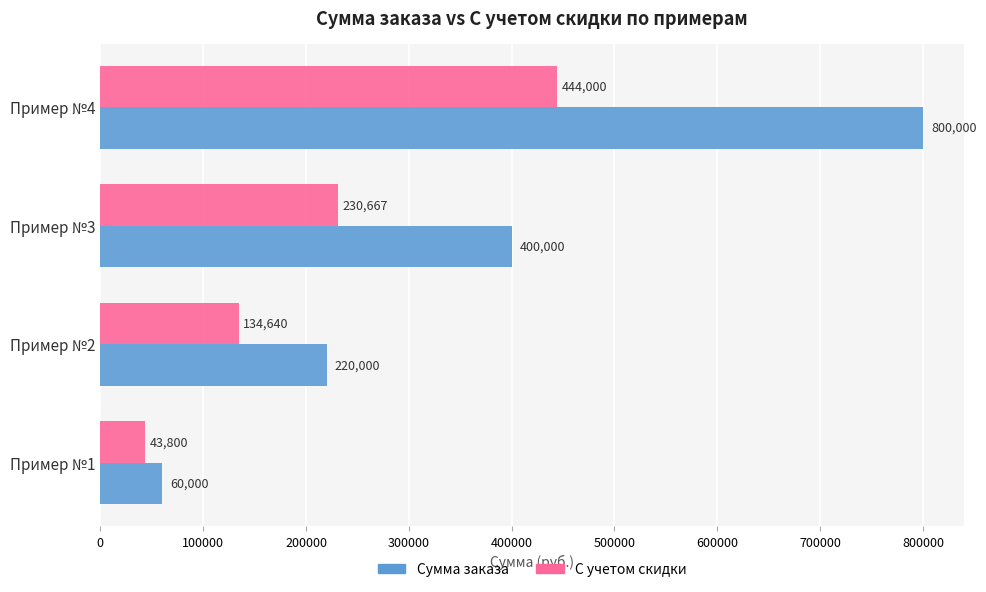

What is the total value across all series at Пример №2?

354640.0